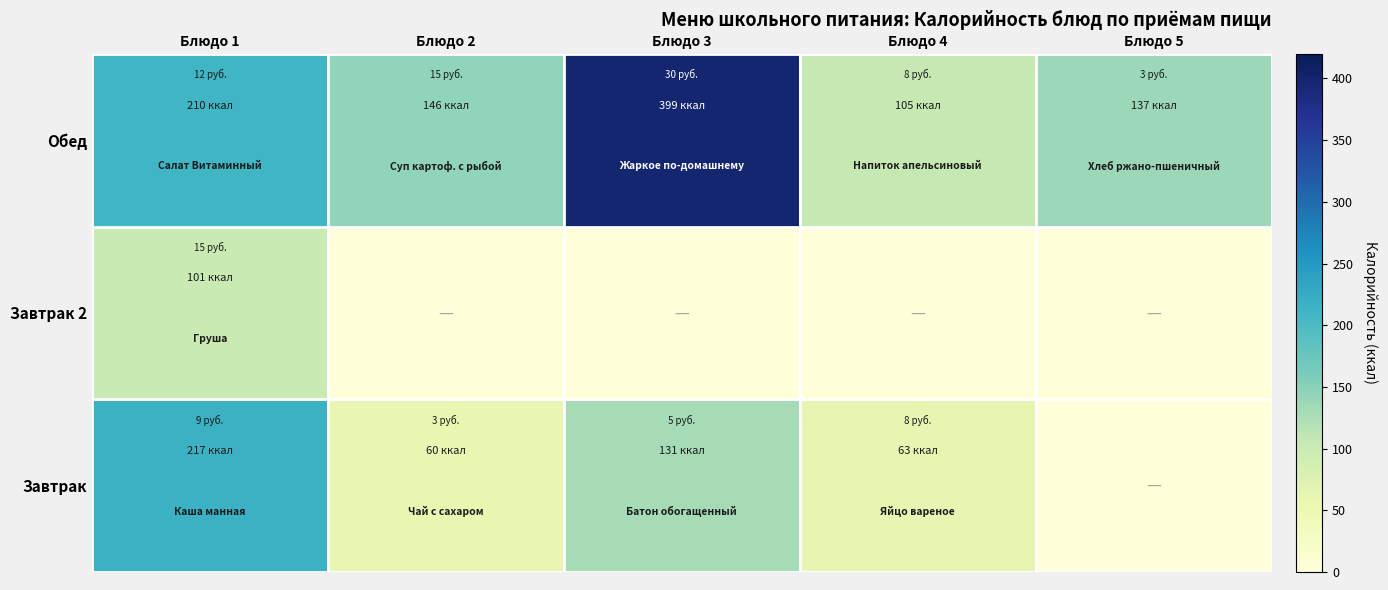

Reading right to left, extract all data points from this chart.

Завтрак: Блюдо 5=0.0	Блюдо 4=63.0	Блюдо 3=130.8	Блюдо 2=60.0	Блюдо 1=217.0
Завтрак 2: Блюдо 5=0.0	Блюдо 4=0.0	Блюдо 3=0.0	Блюдо 2=0.0	Блюдо 1=101.0
Обед: Блюдо 5=136.9	Блюдо 4=105.0	Блюдо 3=399.0	Блюдо 2=145.7	Блюдо 1=210.3